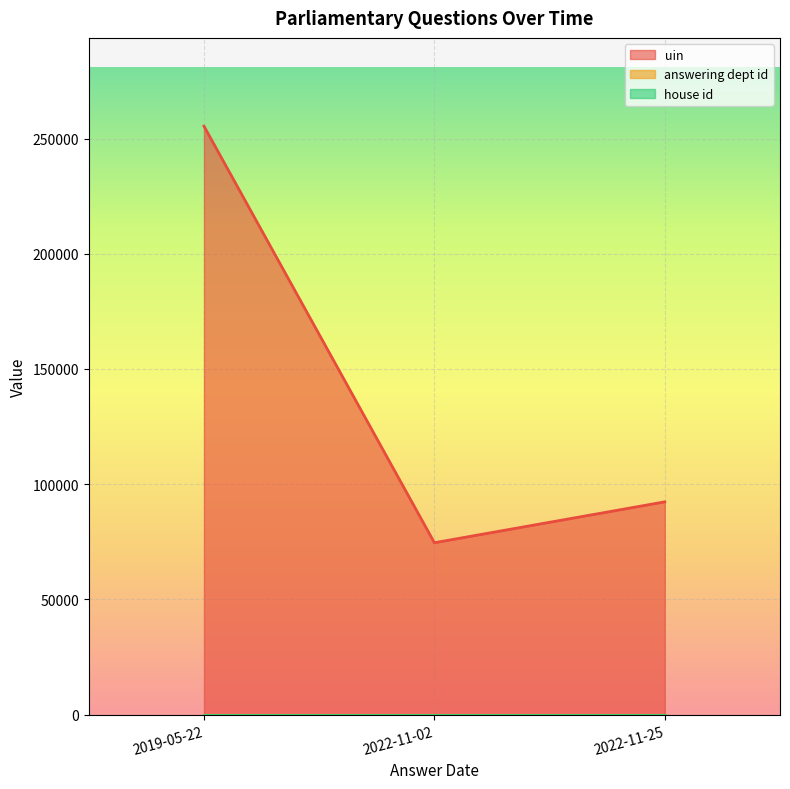

Is it true that house id equals 1 at 2019-05-22?

False